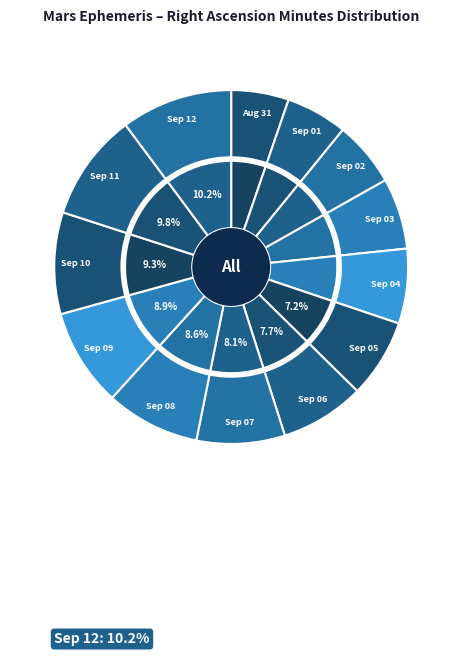

Does Sep 07 account for over 50% of the chart?

No